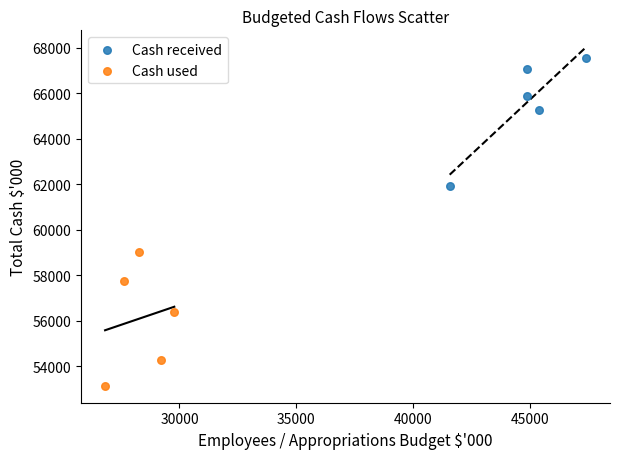

Which series has the widest spread of Y values?

Cash used